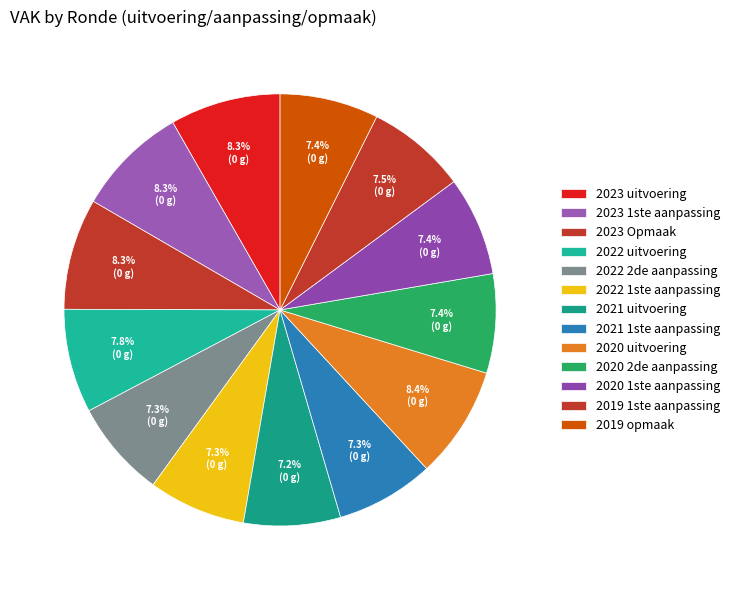

Between 2020 uitvoering and 2022 uitvoering, which is larger?

2020 uitvoering